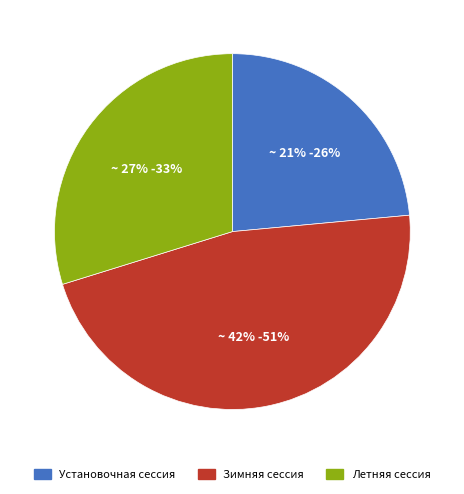

Does Зимняя сессия account for over 50% of the chart?

No